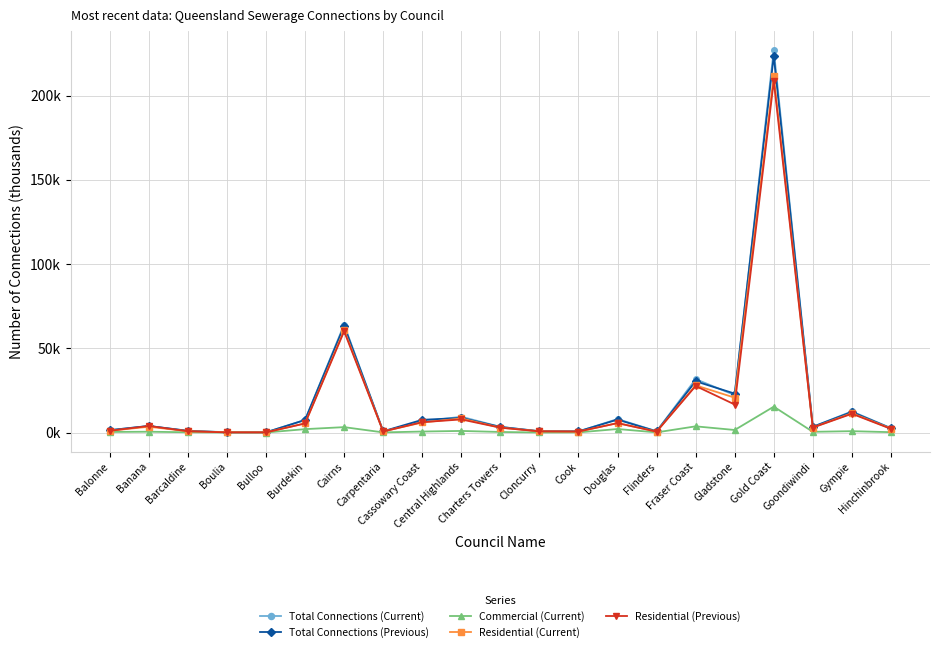

Reading left to right, list all the values displayed in this chart.

Total Connections (Current): 1.4	3.9	1.0	0.2	0.1	7.5	64.1	0.7	6.6	9.4	3.4	0.8	0.6	8.0	0.8	31.7	22.2	227.0	3.4	12.6	2.6
Total Connections (Previous): 1.4	3.9	1.0	0.1	0.1	7.5	63.3	0.8	7.6	8.7	3.3	0.8	0.7	7.7	0.7	30.4	23.1	223.6	3.4	12.2	2.5
Commercial (Current): 0.4	0.5	0.2	0.0	0.0	2.0	3.2	0.1	0.6	1.0	0.3	0.0	0.1	2.1	0.1	3.7	1.5	15.4	0.4	0.8	0.2
Residential (Current): 1.1	3.4	0.8	0.2	0.1	5.4	60.9	0.6	6.0	8.4	2.9	0.8	0.5	5.6	0.6	28.0	20.7	211.7	3.0	11.5	2.4
Residential (Previous): 1.1	3.9	0.8	0.1	0.1	5.4	60.1	0.6	6.2	7.8	2.9	0.7	0.6	5.6	0.5	27.6	16.6	208.6	3.0	11.2	2.2